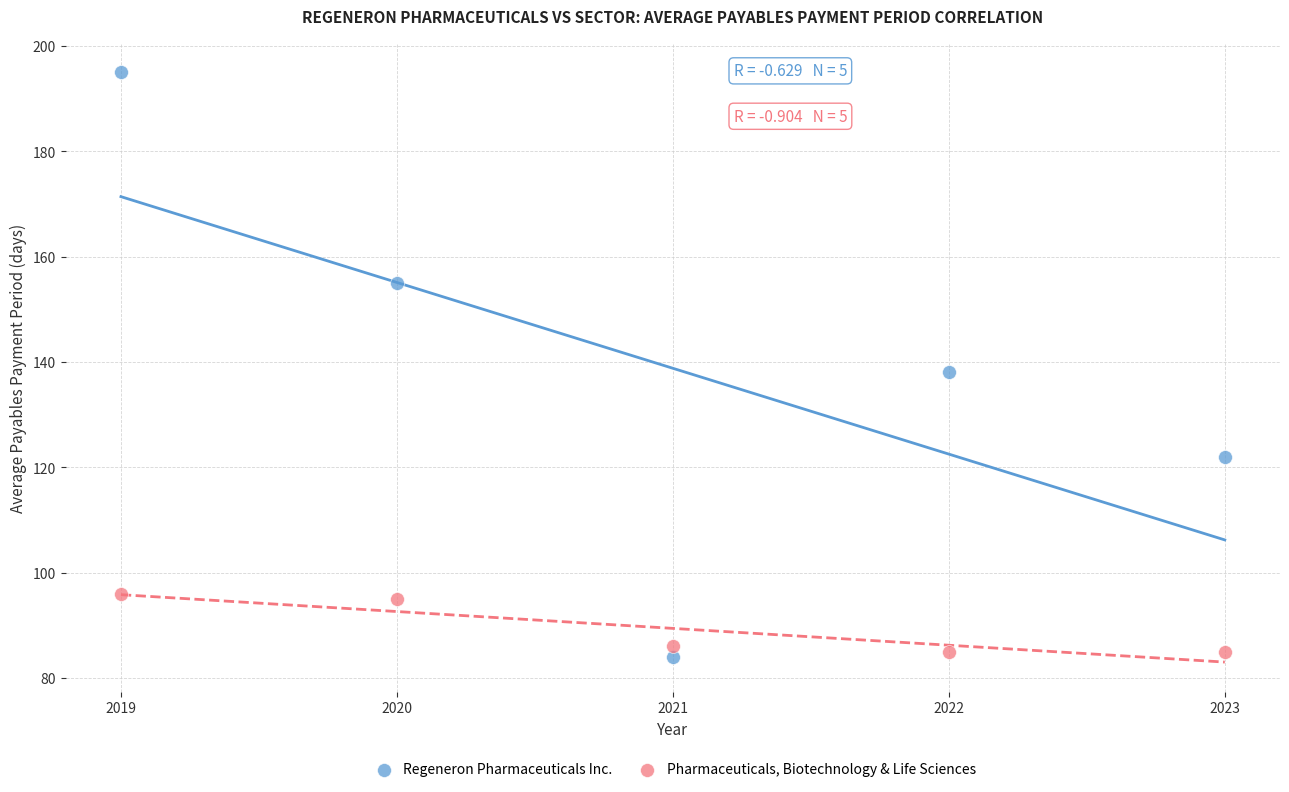

Which series has the widest spread of Y values?

Regeneron Pharmaceuticals Inc.